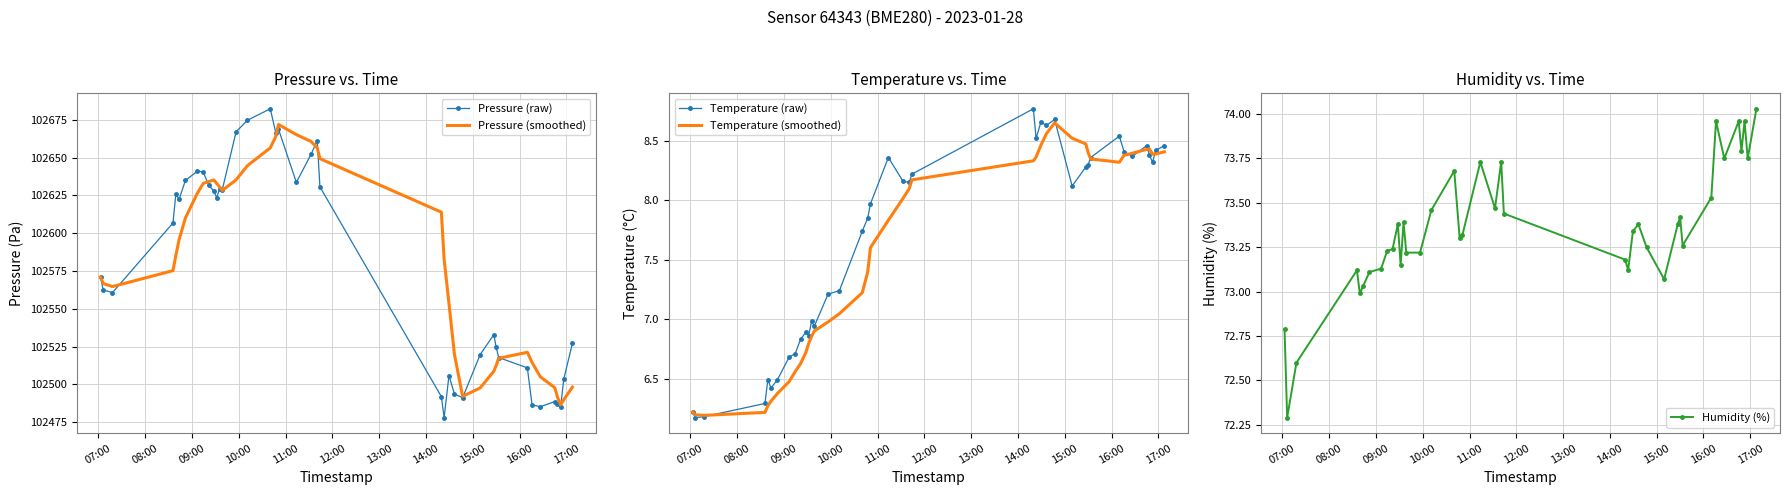

True or false: Humidity (%) has more than 0 points higher than both neighbors.

True